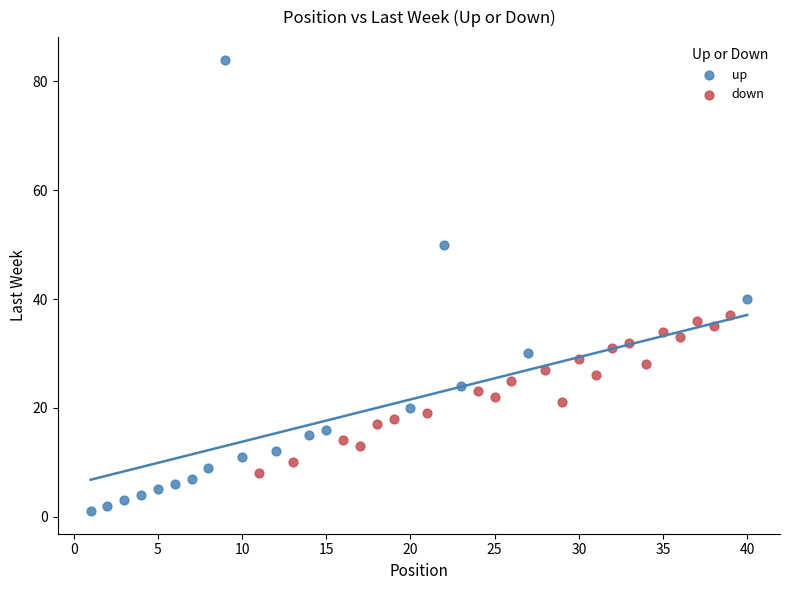

Which series reaches the minimum Y coordinate?

up